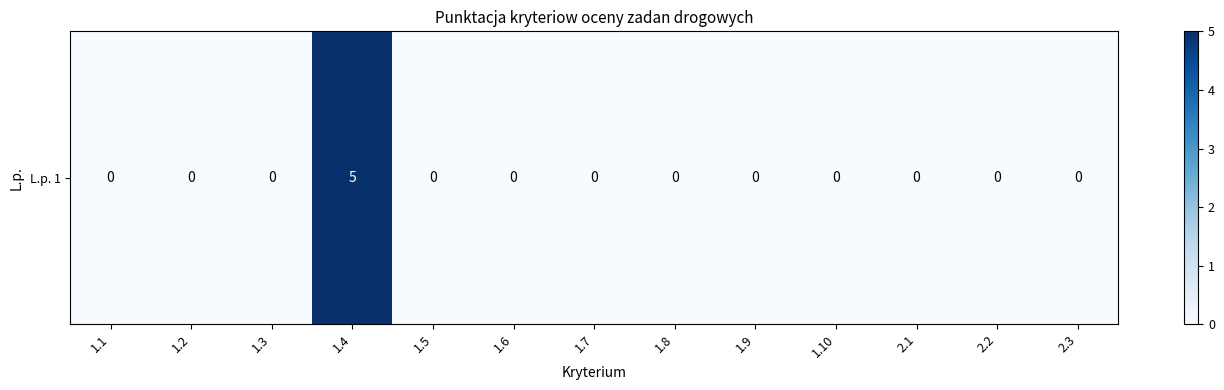

Reading left to right, what are all the values shown in this chart?

1.1=0	1.2=0	1.3=0	1.4=5	1.5=0	1.6=0	1.7=0	1.8=0	1.9=0	1.10=0	2.1=0	2.2=0	2.3=0